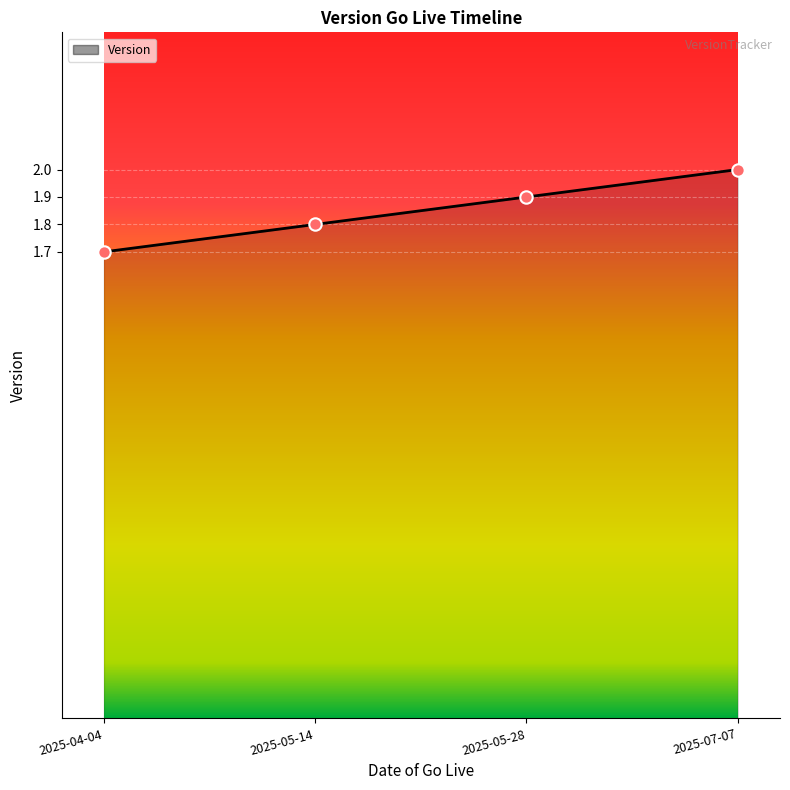

What is the change in value from 2025-04-04 to 2025-05-14?

+0.1